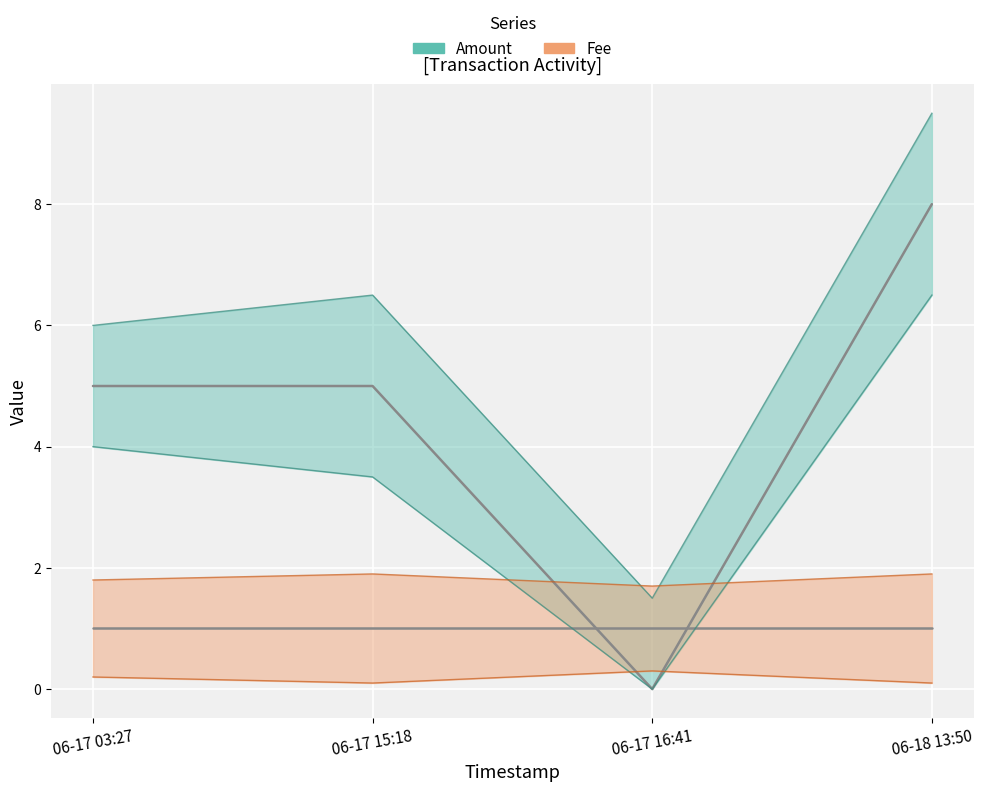

Is it true that the value at 06-18 13:50 is 8?

True